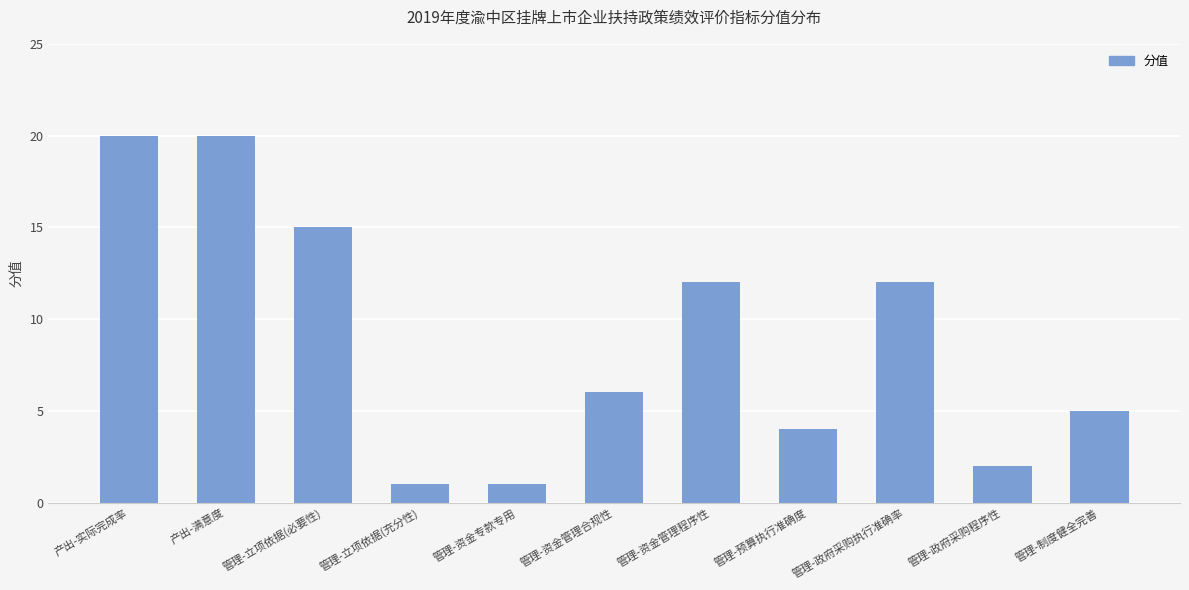

Where does the data first go above 6?

产出-实际完成率